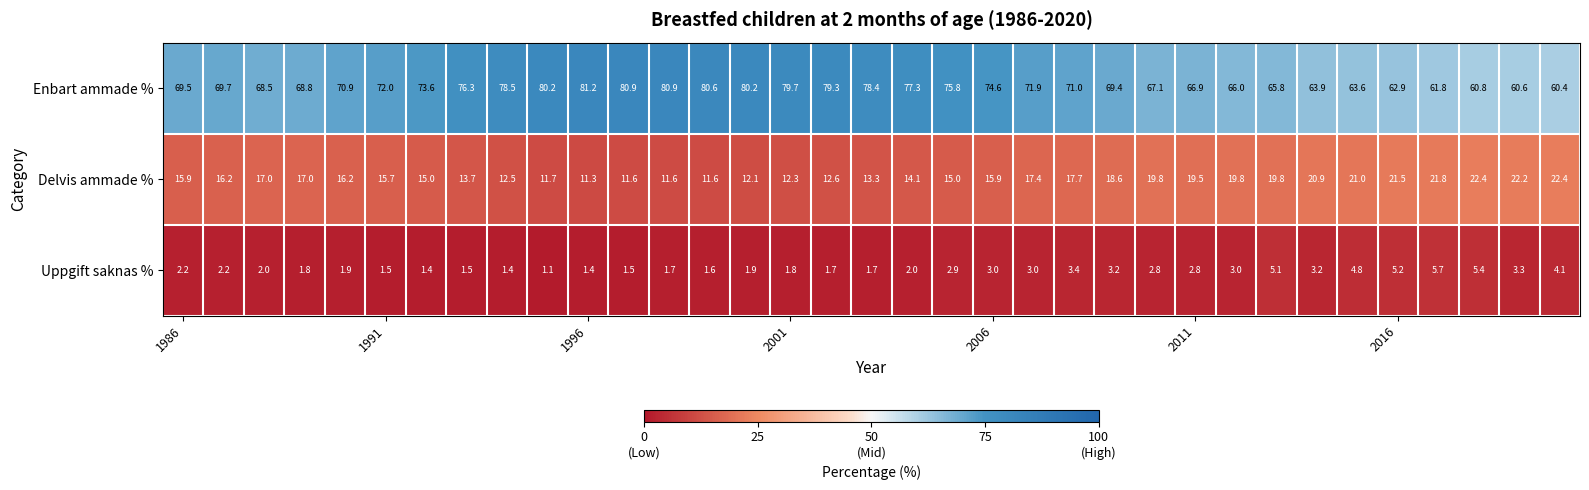

List the series in order of their peak value, highest first.

Enbart ammade %, Delvis ammade %, Uppgift saknas %